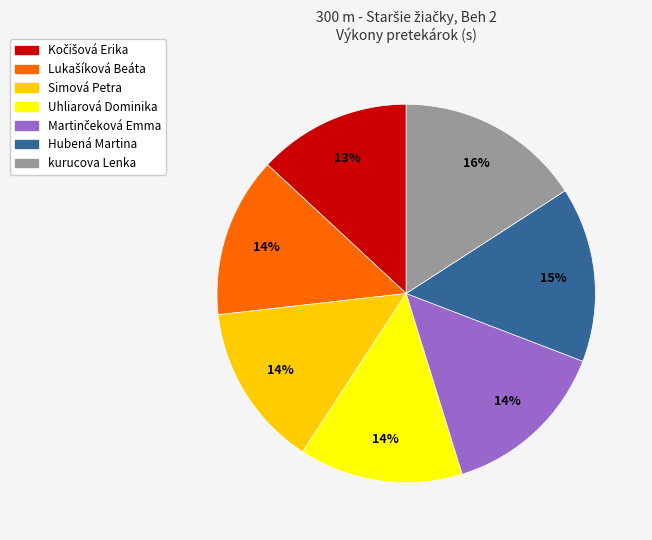

How many slices are in this pie chart?

7